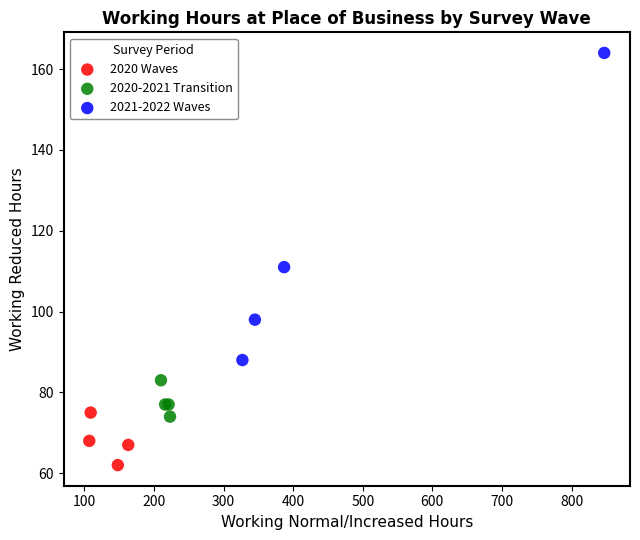

Which series reaches the minimum Y coordinate?

2020 Waves